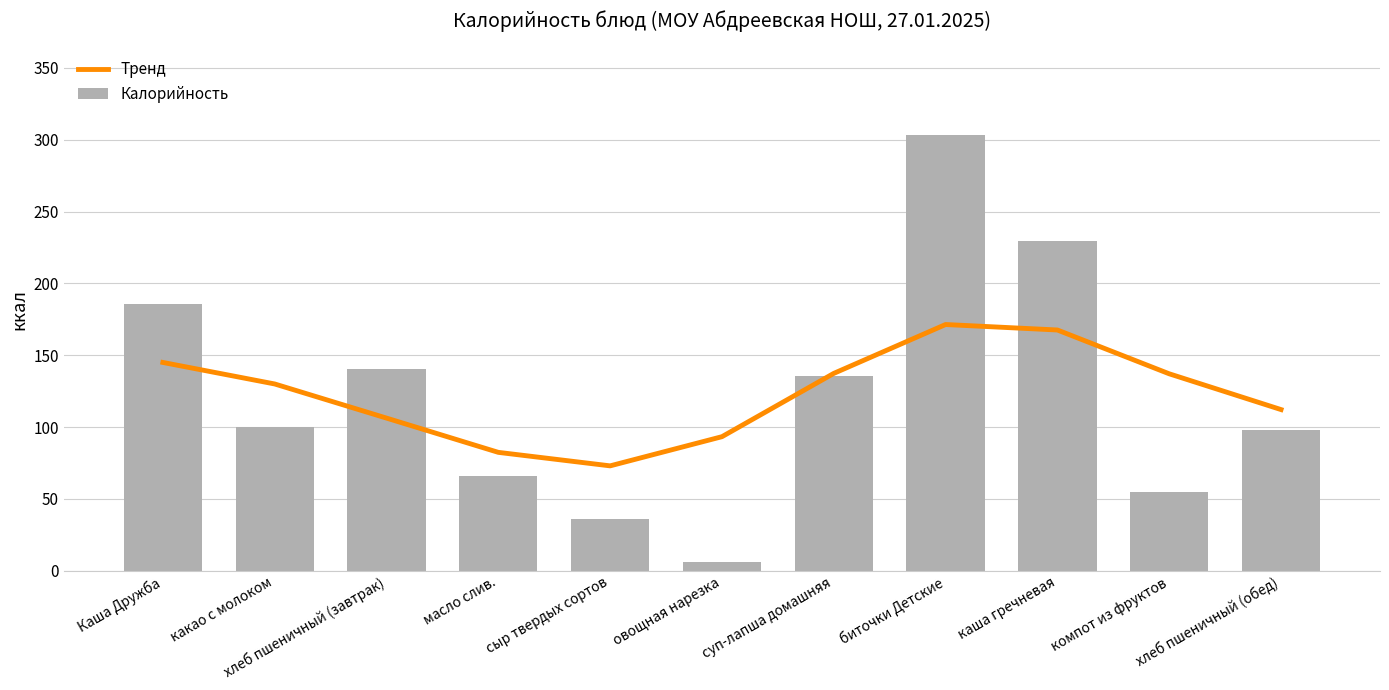

What position from the right is сыр твердых сортов?

7